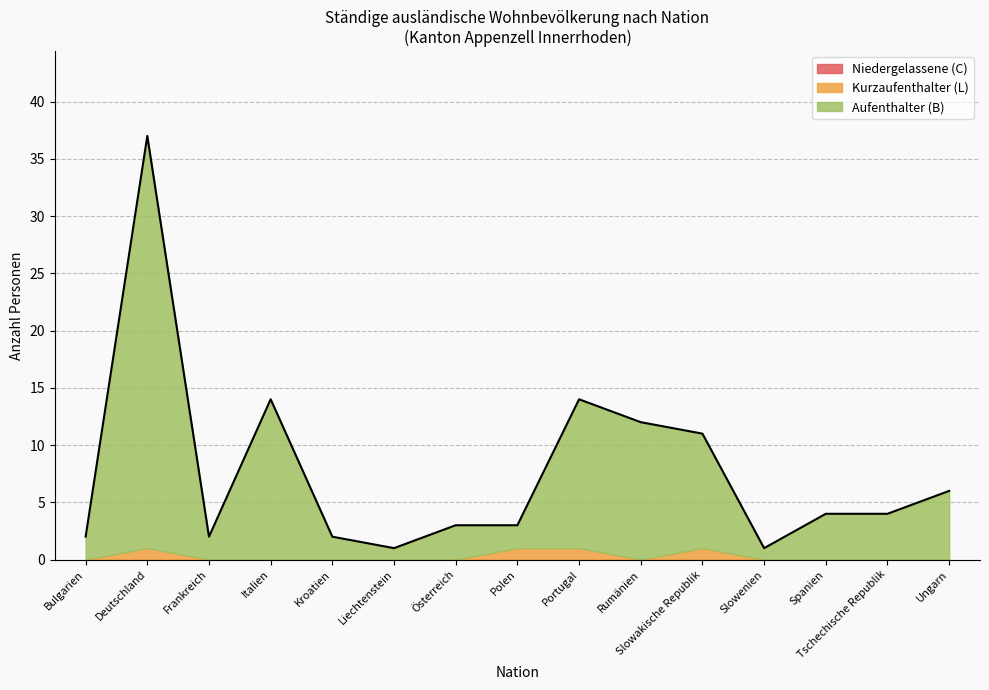

At which category does the chart reach its minimum across all series?

Bulgarien